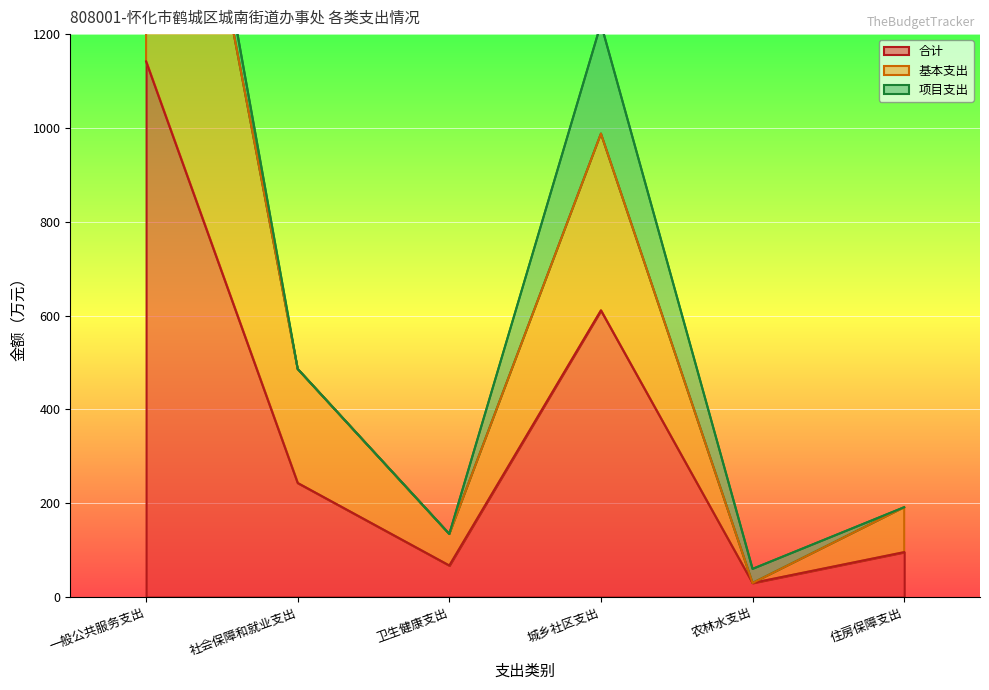

At which label is 基本支出 closest to 1105?

城乡社区支出